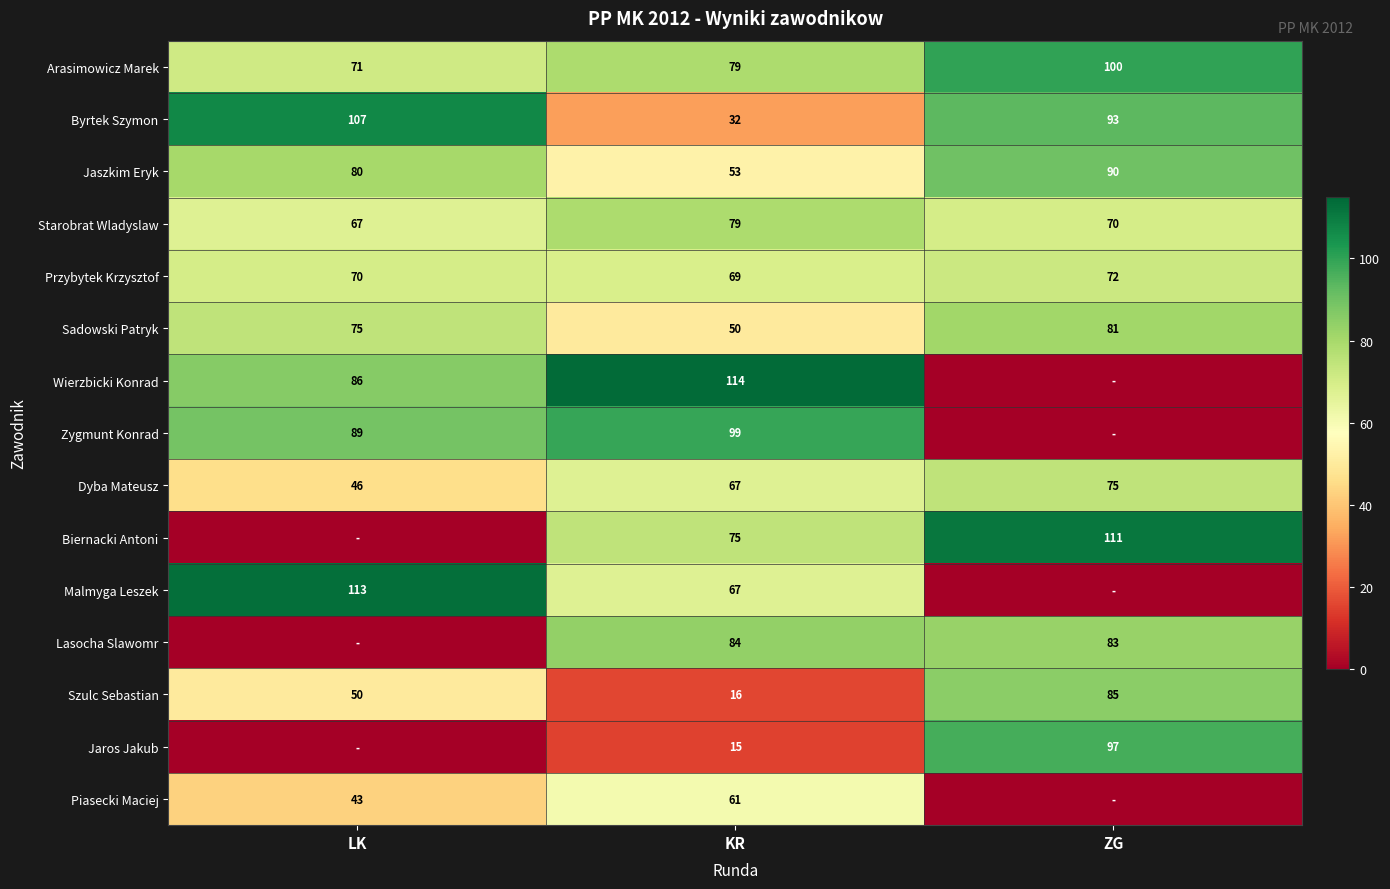

At which category is the sum across all series the highest?

KR